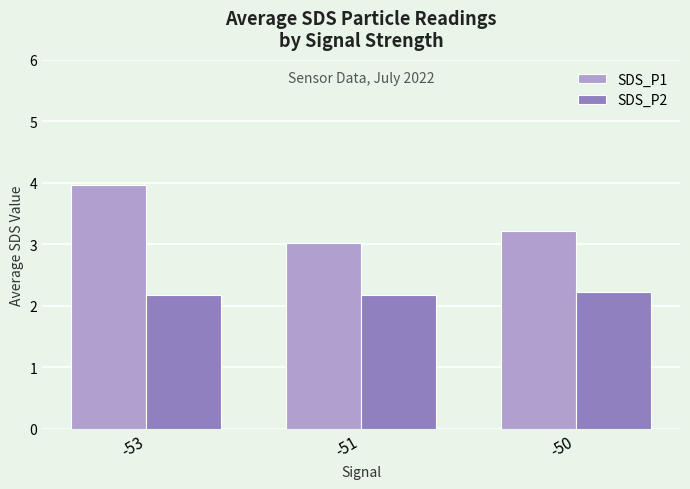

Reading left to right, transcribe all the data shown in this chart.

SDS_P1: 4.0	3.0	3.2
SDS_P2: 2.2	2.2	2.2